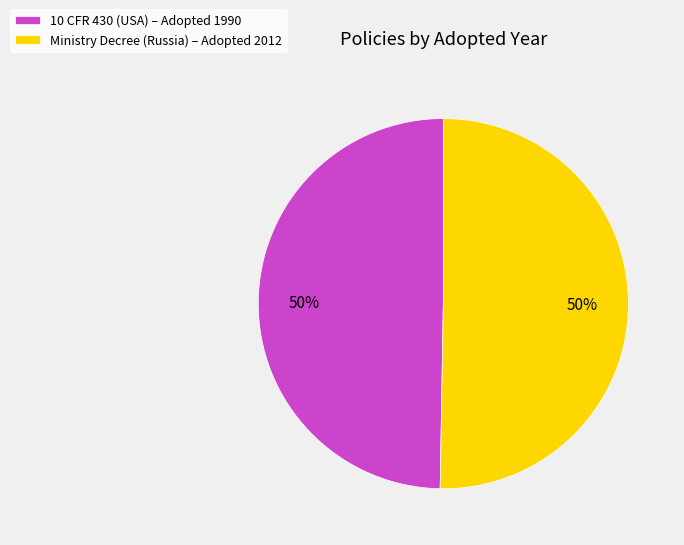

Combined, do Ministry Decree (Russia) – Adopted 2012 and 10 CFR 430 (USA) – Adopted 1990 account for over 50%?

Yes